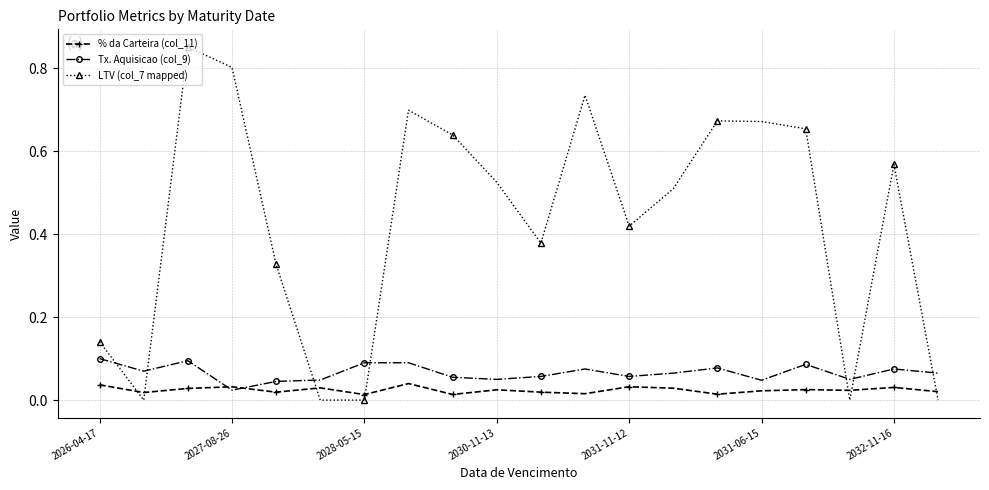

Which series has the largest total across all categories?

LTV (col_7 mapped)